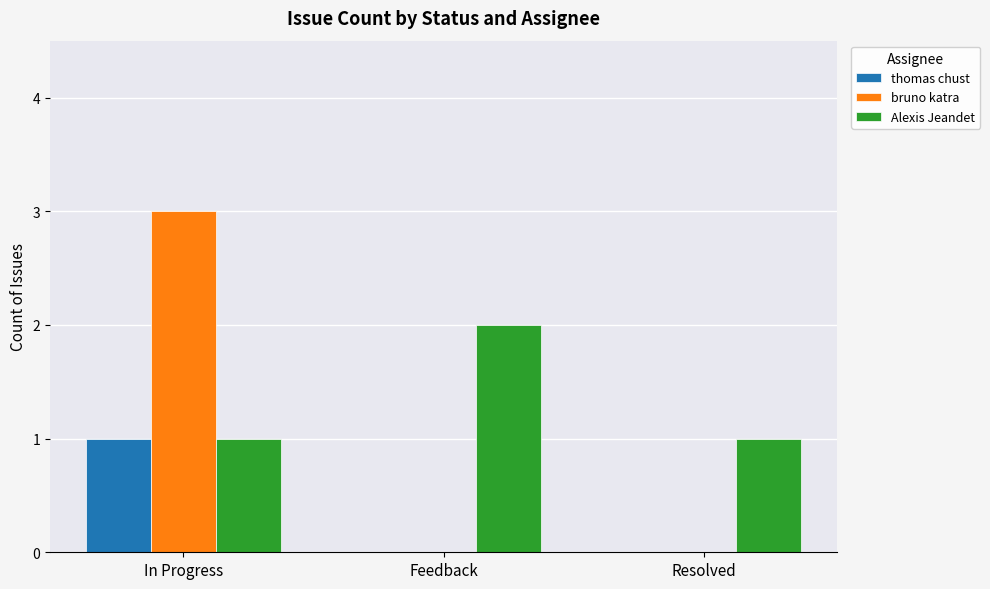

What is the sum of all Alexis Jeandet values?

4